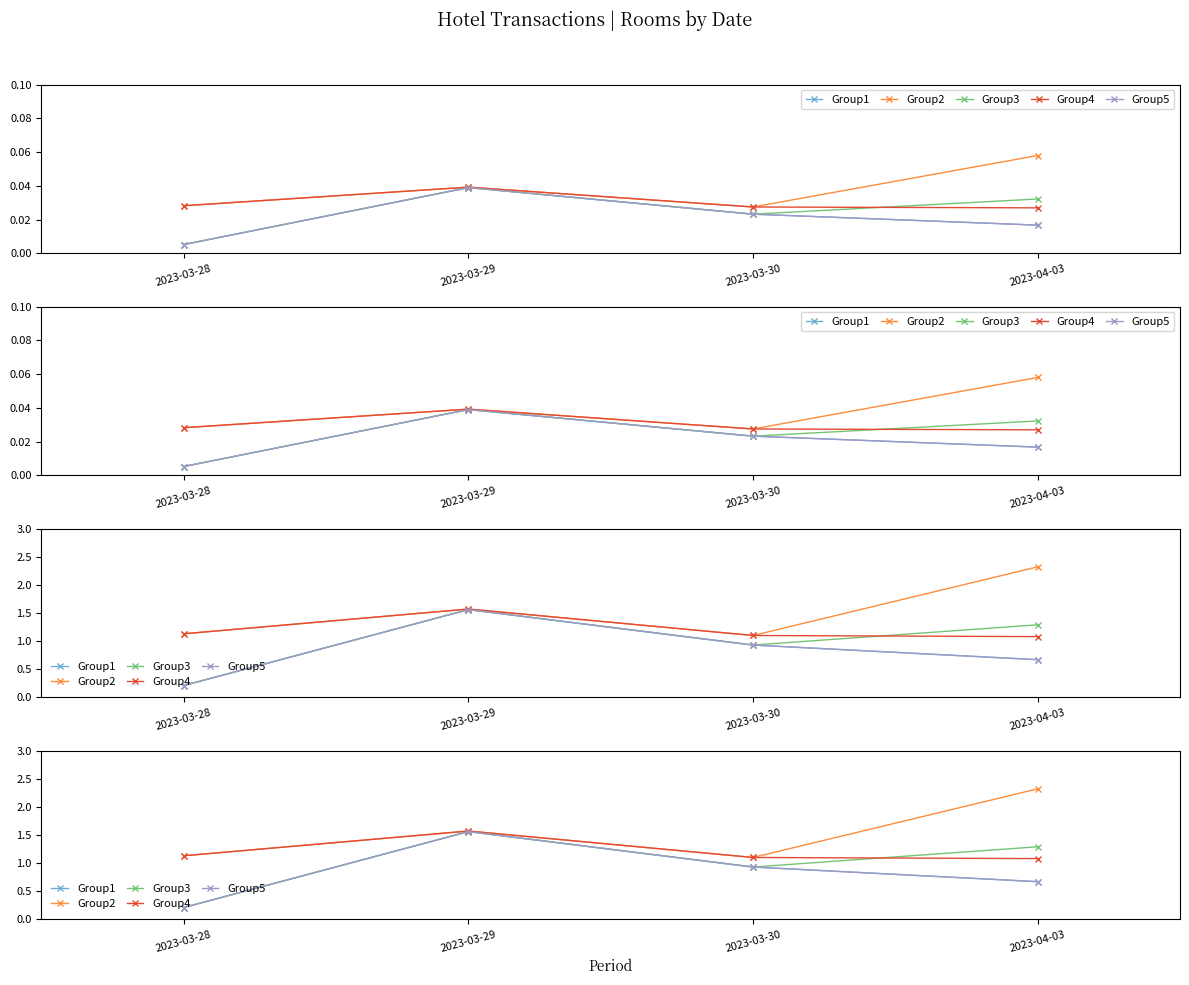

At which category does Group1 reach its first local peak?

2023-03-29